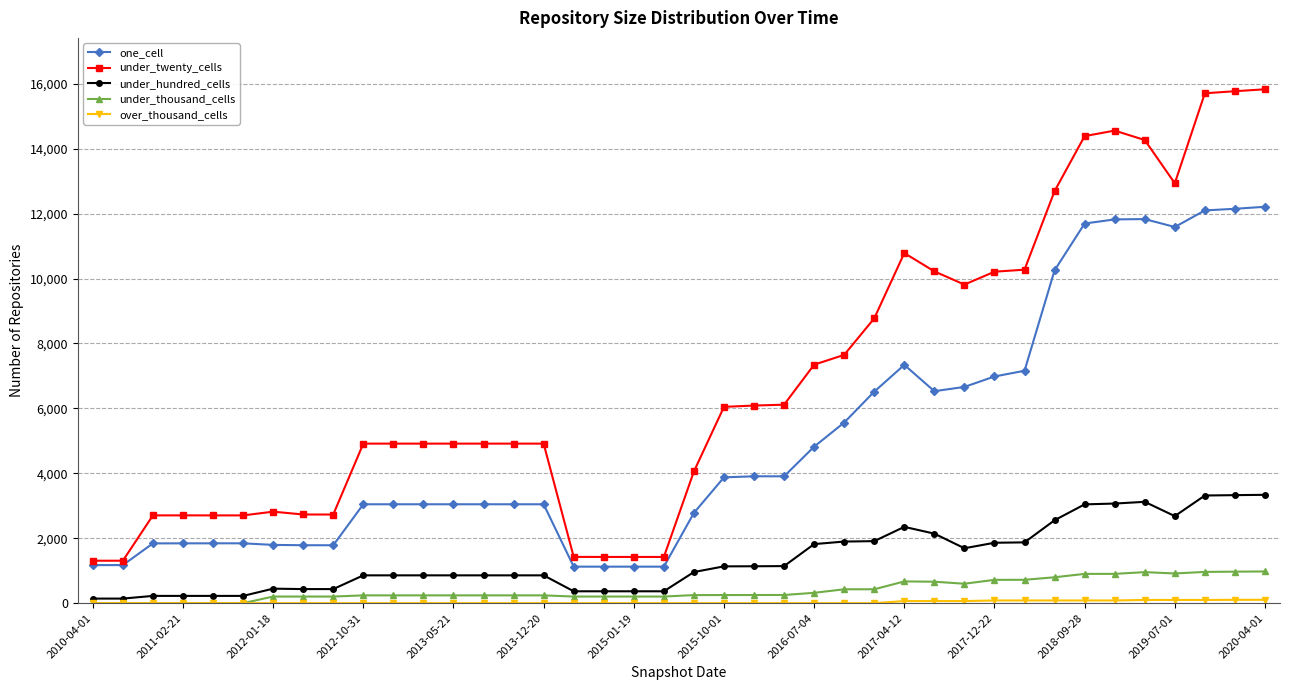

What is the highest value of the under_thousand_cells series?

977